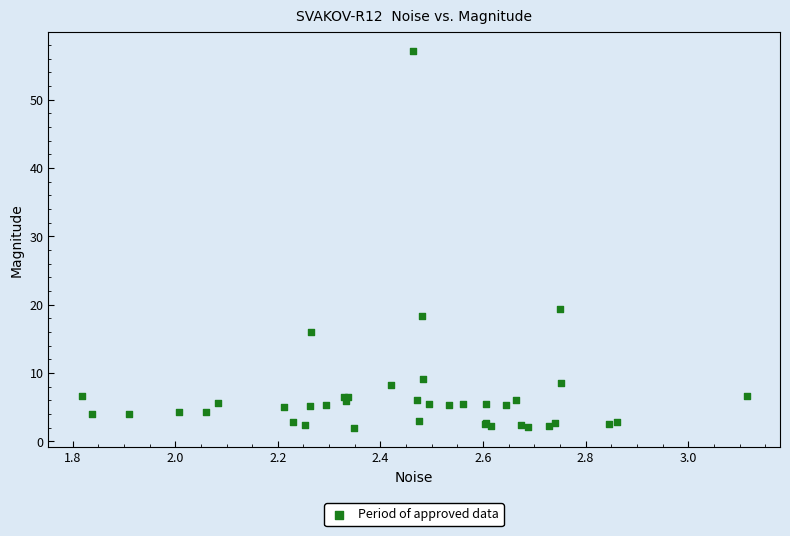

What Y value in the scatter plot is closest to 29?

19.3